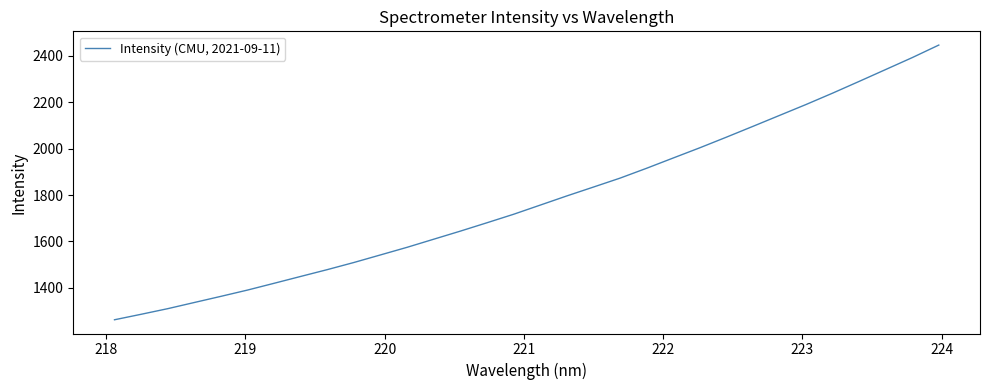

What is the difference between the maximum and minimum values?

1185.0